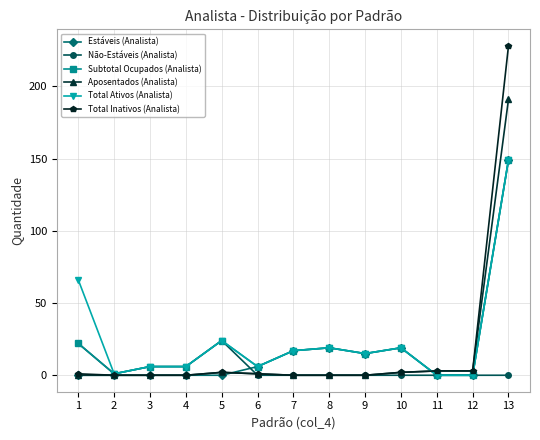

After their last crossing, which series has the higher values: Total Ativos (Analista) or Total Inativos (Analista)?

Total Inativos (Analista)